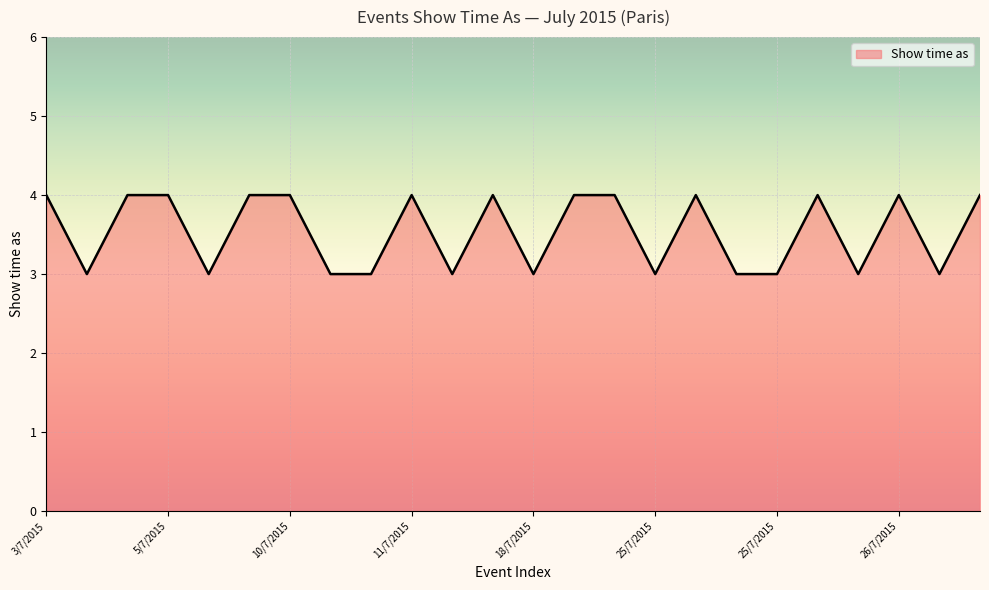

How many interior local peaks (higher than both neighbors) does the data have?

5